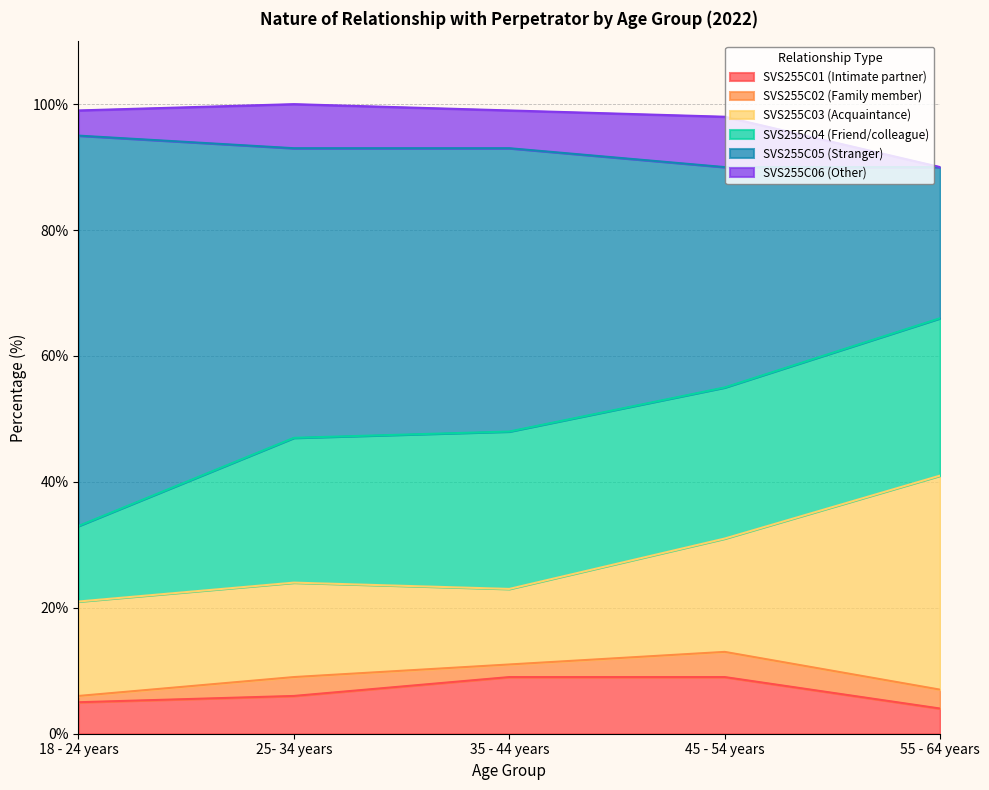

Reading right to left, transcribe all the data shown in this chart.

SVS255C01 (Intimate partner): 4	9	9	6	5
SVS255C02 (Family member): 3	4	2	3	1
SVS255C03 (Acquaintance): 34	18	12	15	15
SVS255C04 (Friend/colleague): 25	24	25	23	12
SVS255C05 (Stranger): 24	35	45	46	62
SVS255C06 (Other): 0	8	6	7	4